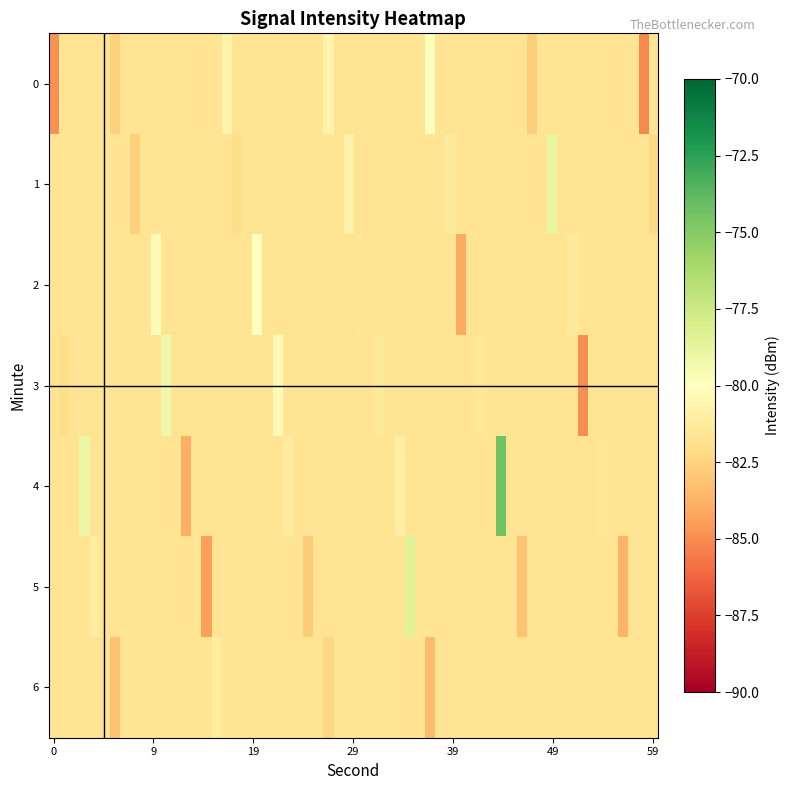

Rank the categories by 0 value from highest to lowest.

37, 27, 17, 6, 47, 0, 58